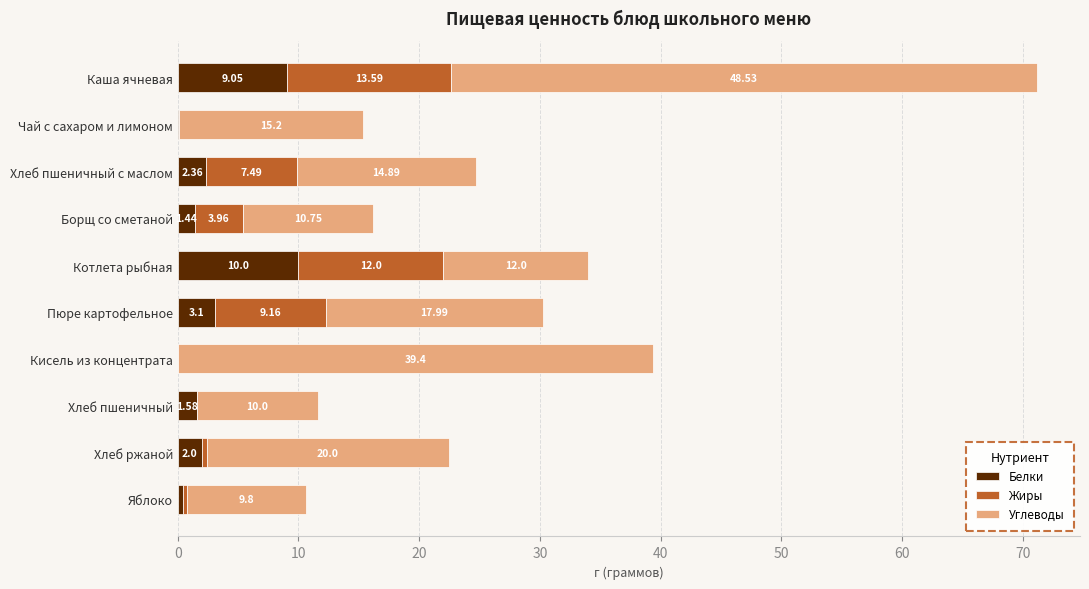

What is the total value across all series at Кисель из концентрата?

39.4